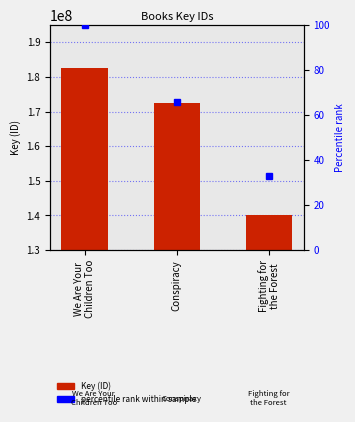

How many data points are above 172430483?

1